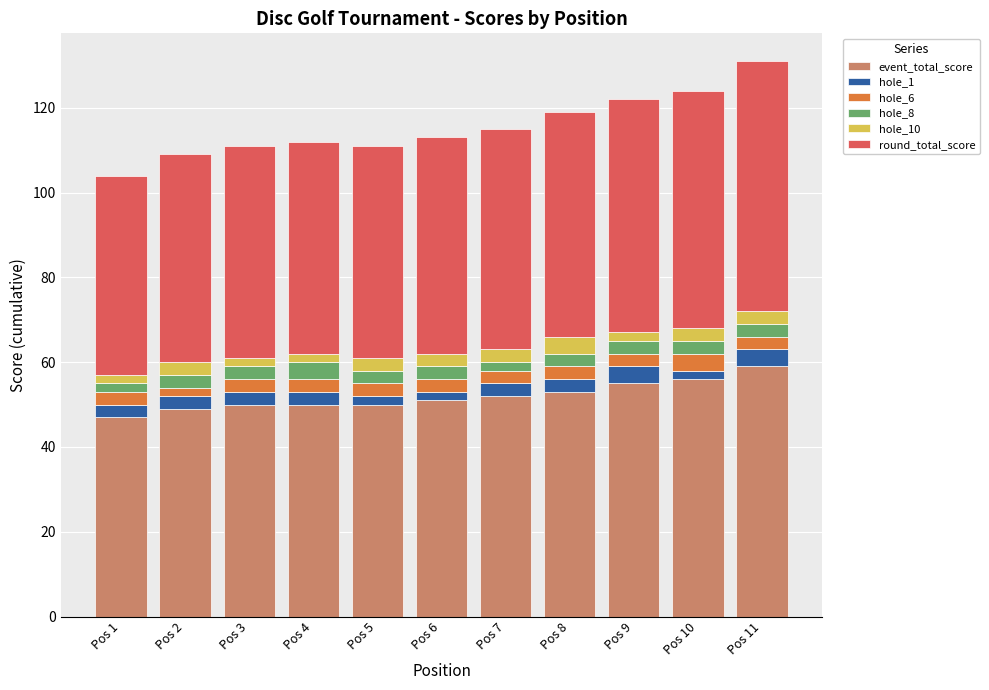

What is the total value across all series at Pos 3?

111